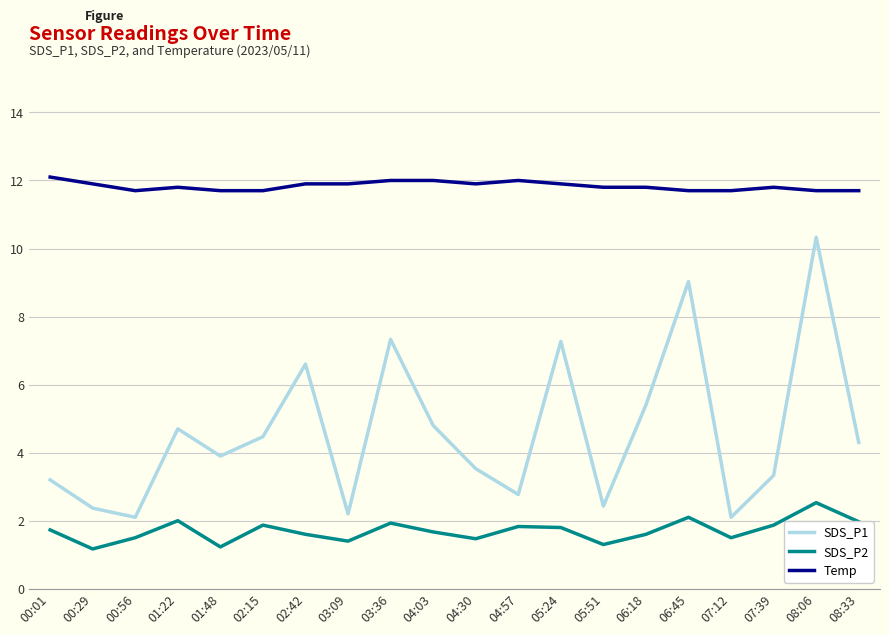

What is the difference between the maximum and second lowest values in the SDS_P2 series?

1.3